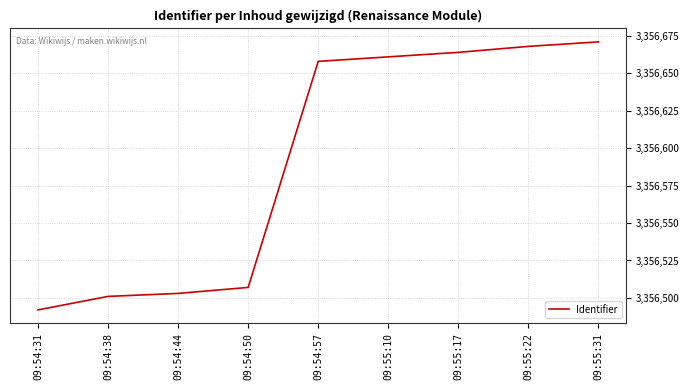

What is the difference between the second highest and second lowest values?

167